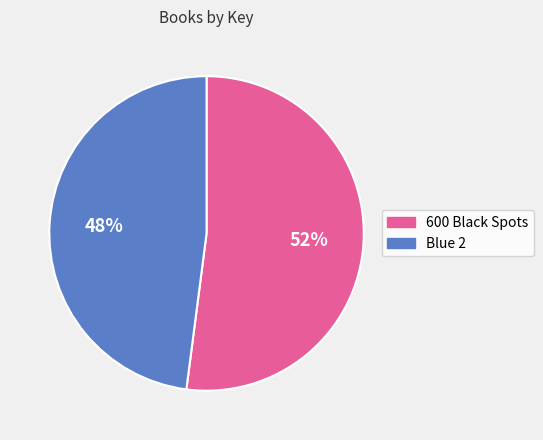

Is the sum of Blue 2 and 600 Black Spots greater than half?

Yes